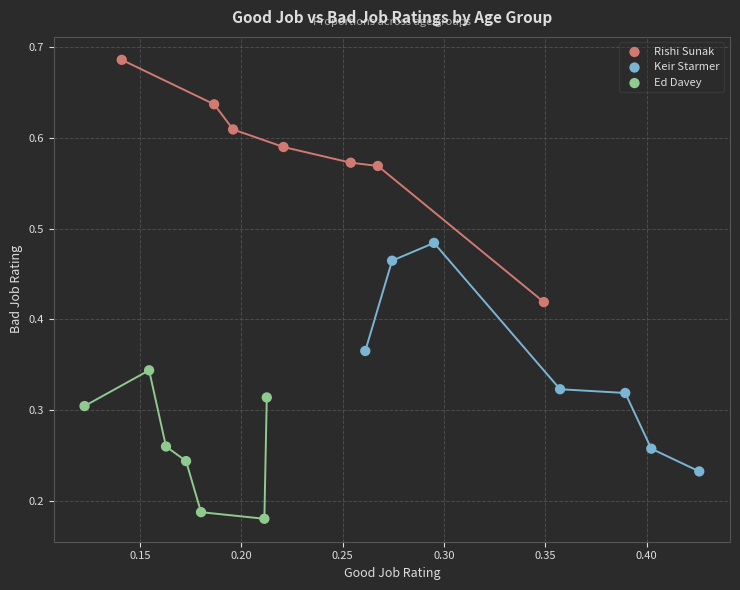

Which series reaches the minimum Y coordinate?

Ed Davey